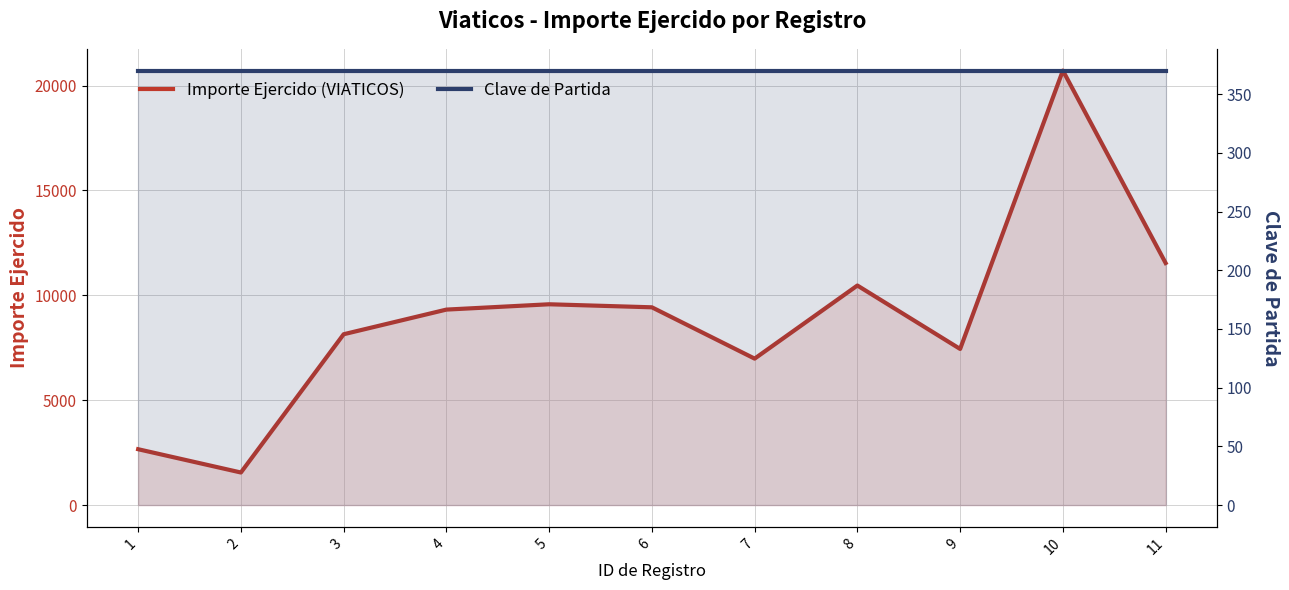

True or false: Clave de Partida has a value of 566.6 at 3.

False